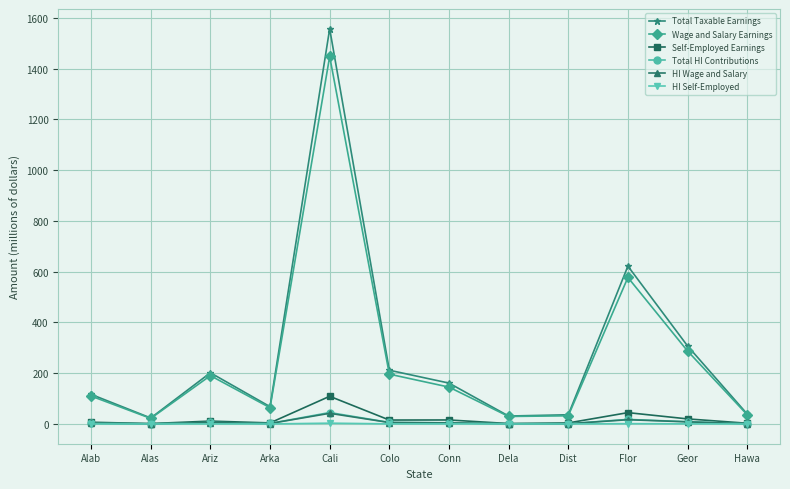

How many interior local valleys does the Wage and Salary Earnings series have?

3